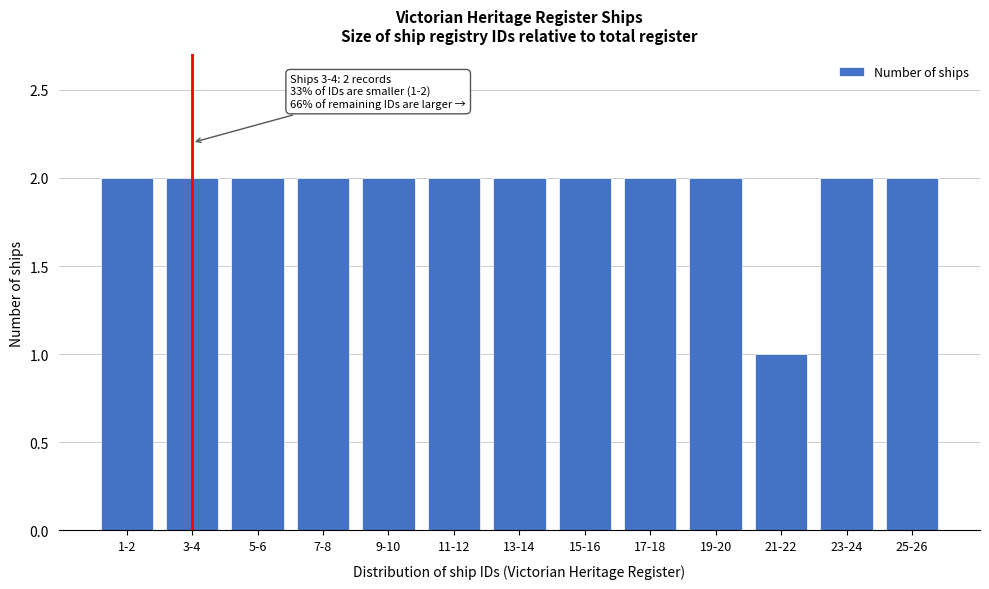

Reading left to right, transcribe all the data shown in this chart.

1-2=2	3-4=2	5-6=2	7-8=2	9-10=2	11-12=2	13-14=2	15-16=2	17-18=2	19-20=2	21-22=1	23-24=2	25-26=2